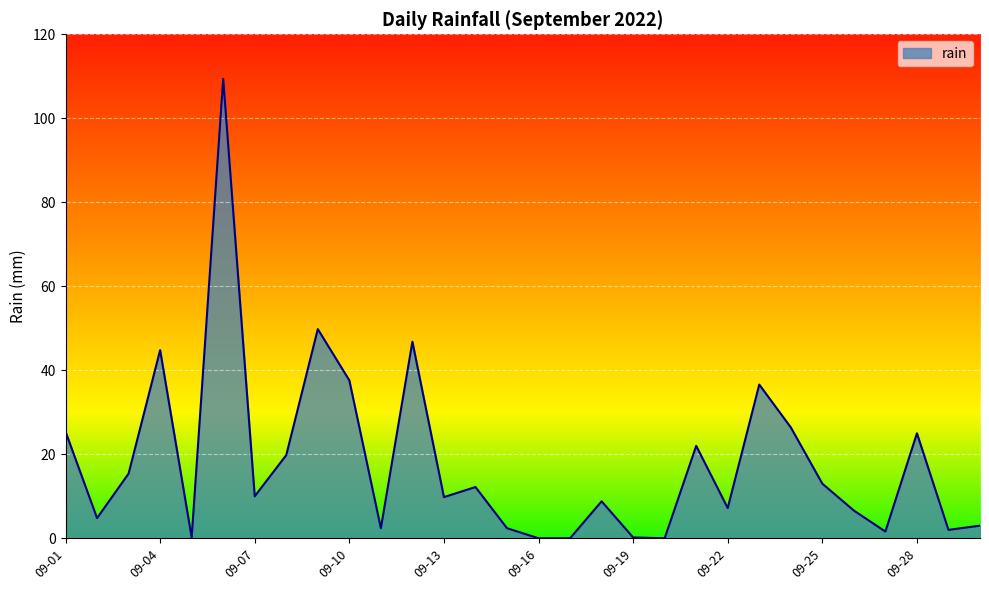

What is the maximum value shown in the chart?

109.4